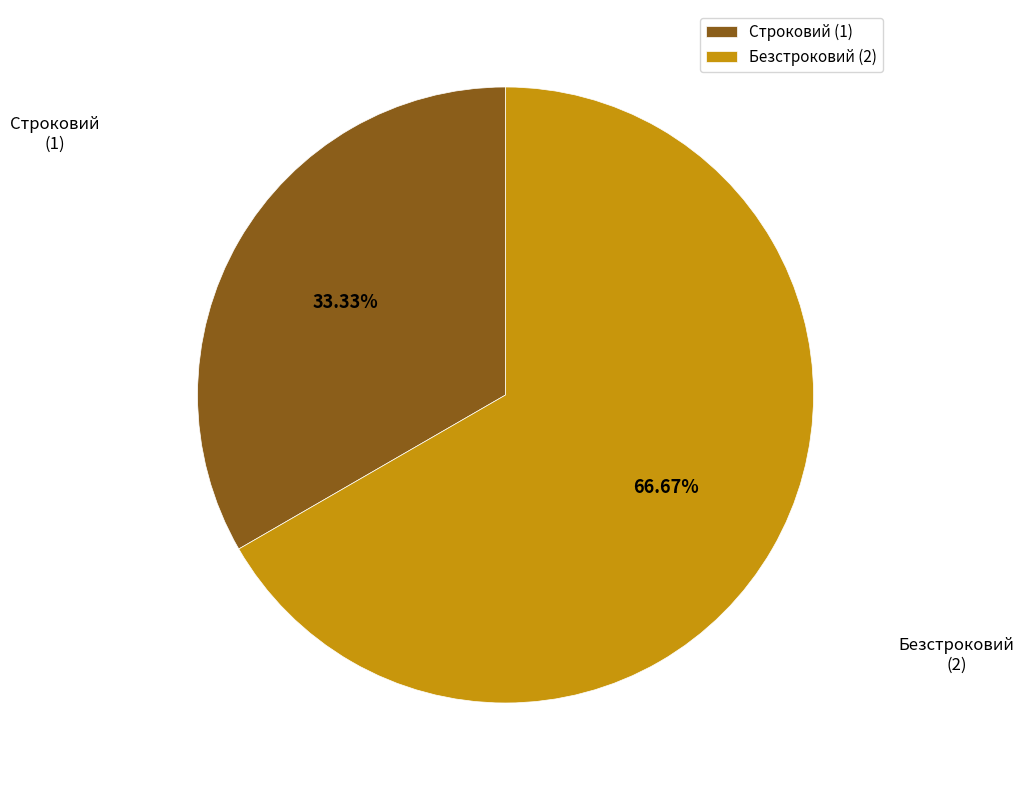

Combined, do Строковий and Безстроковий account for over 50%?

Yes